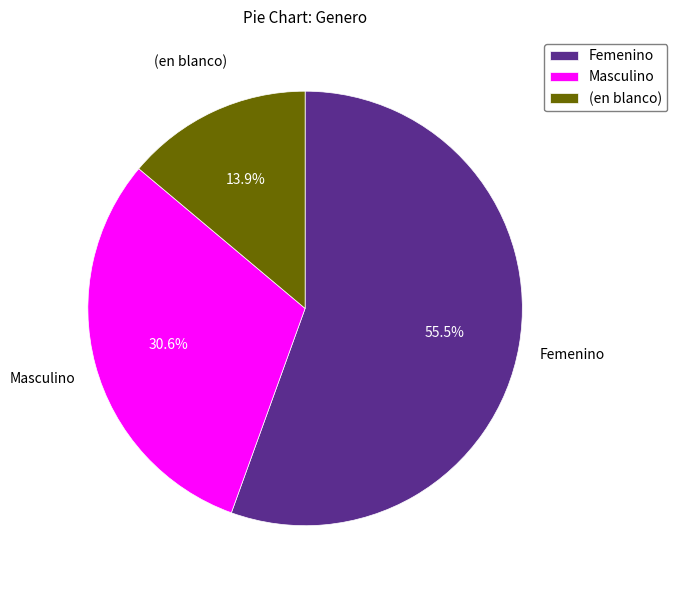

To the nearest percent, what is the difference between the (en blanco) and Masculino slice percentages?

17%